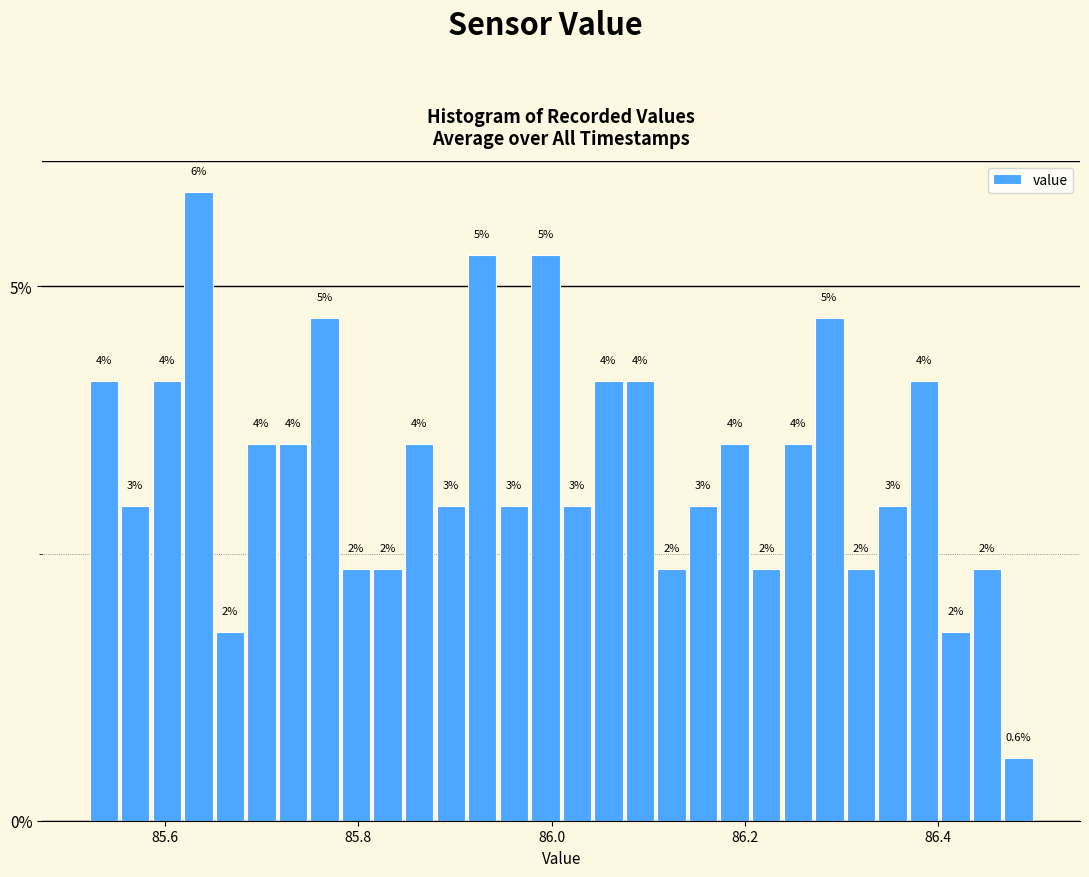

Read against the x-axis, roughly where is the centre of the tallest bar?

85.64